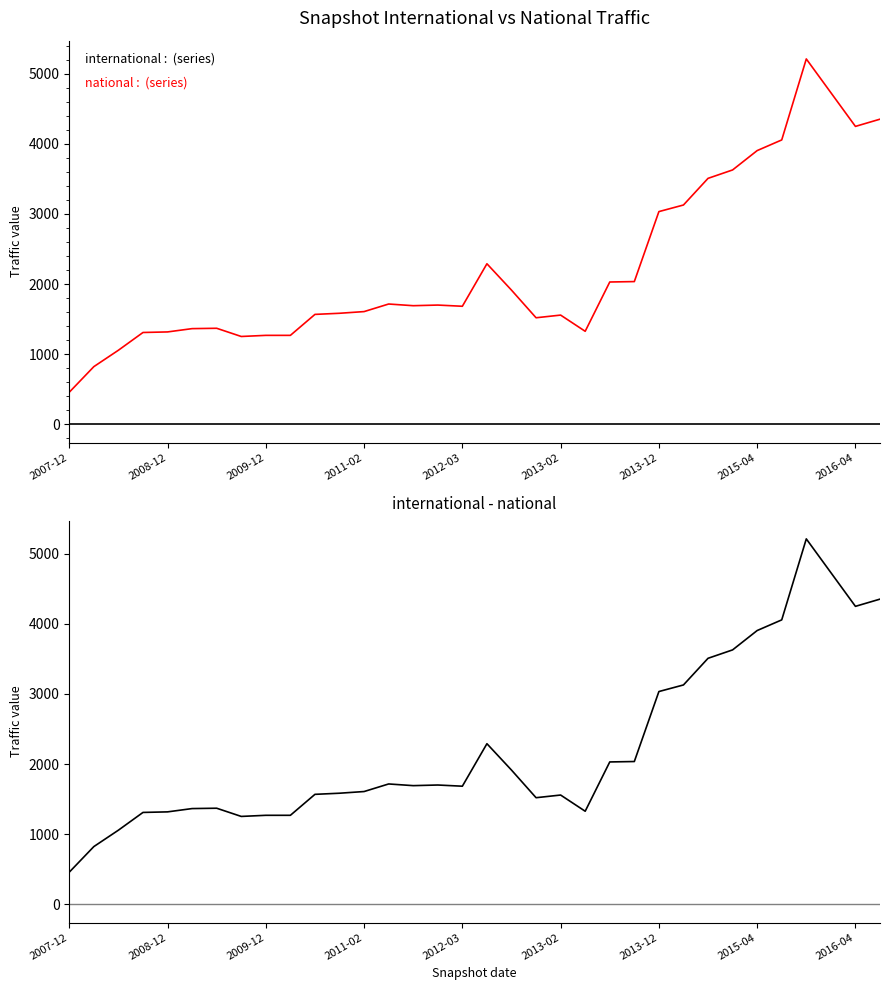

True or false: international - national and international intersect in this chart.

False